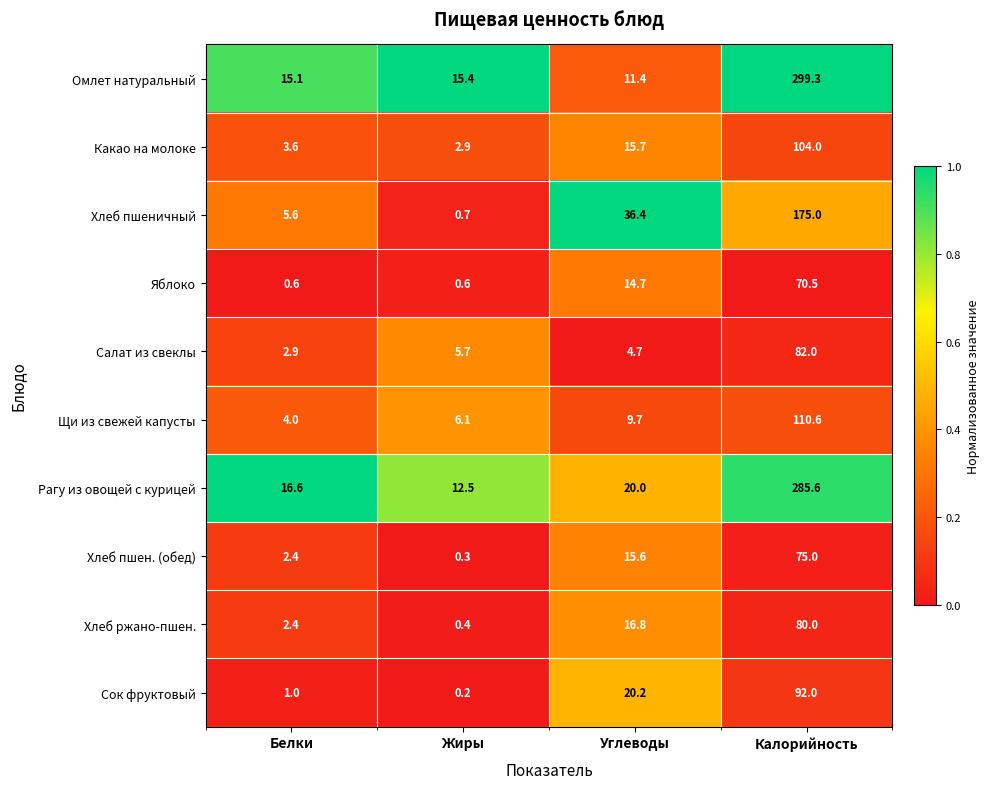

List the labels in order of Сок фруктовый value, largest first.

Калорийность, Углеводы, Белки, Жиры